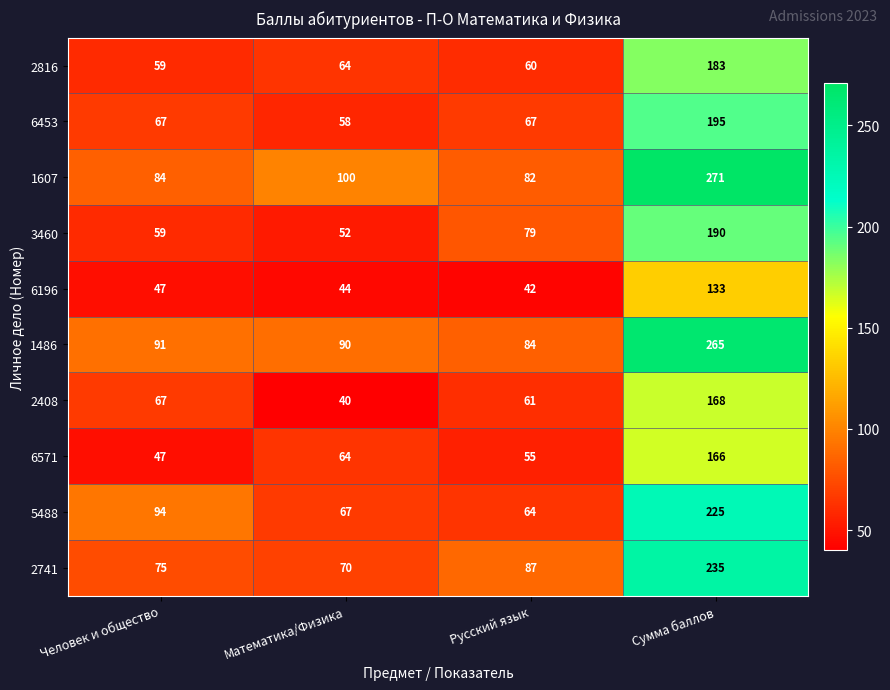

Is it true that 2741 equals 412 at Сумма баллов?

False